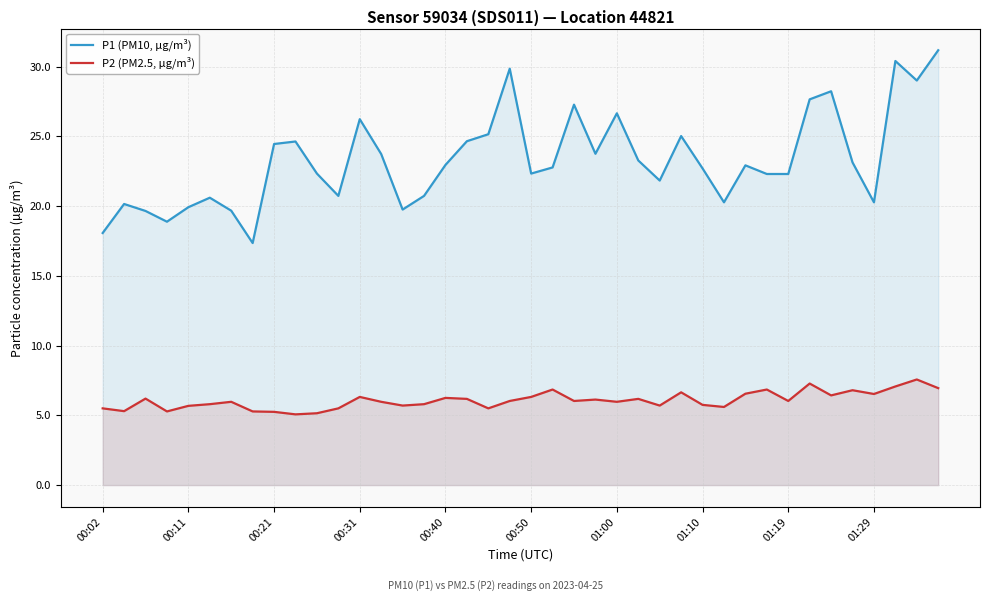

At which label does P1 (PM10, µg/m³) first exceed 22?

00:21